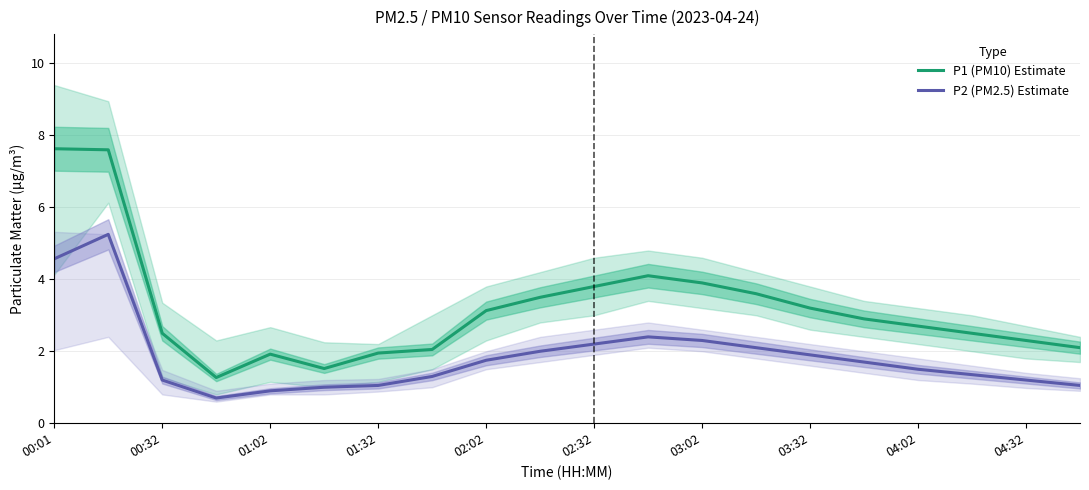

What value does the P1 (PM10) Estimate series have at 13?

3.6